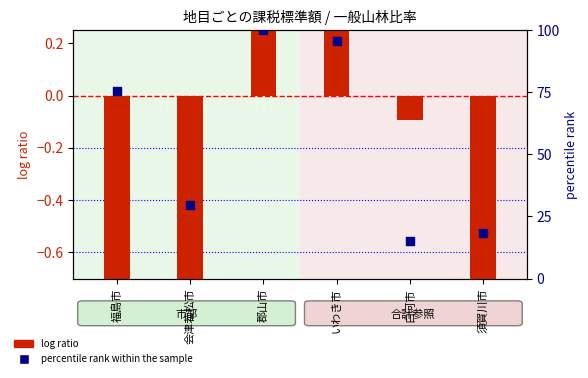

Which series has the largest Y range (max minus min)?

percentile rank within the sample